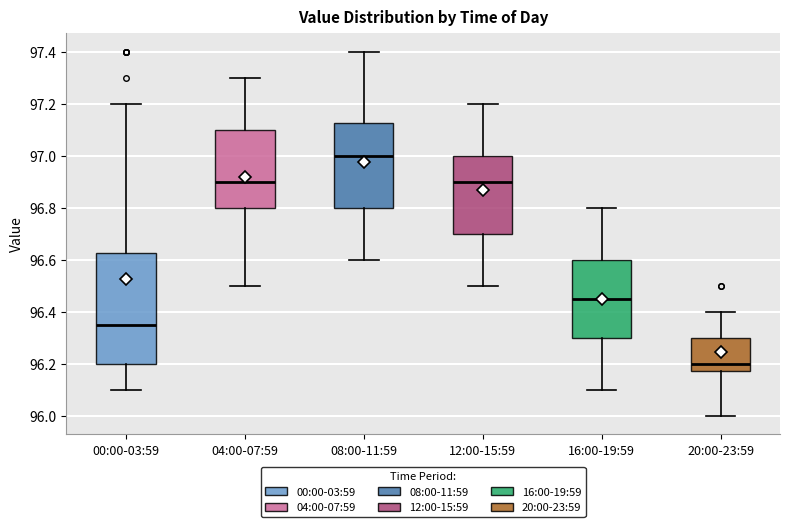

Where does the median line of the box for 04:00-07:59 sit on the y-axis? The values are not printed on the chart, so give them approximately, as read against the axis.

96.90